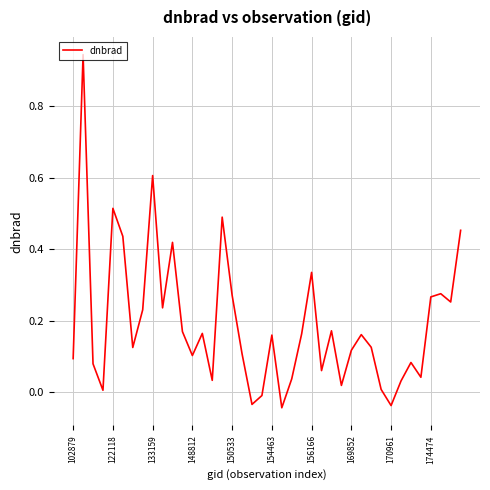

What is the difference between the maximum and minimum values?

1.0